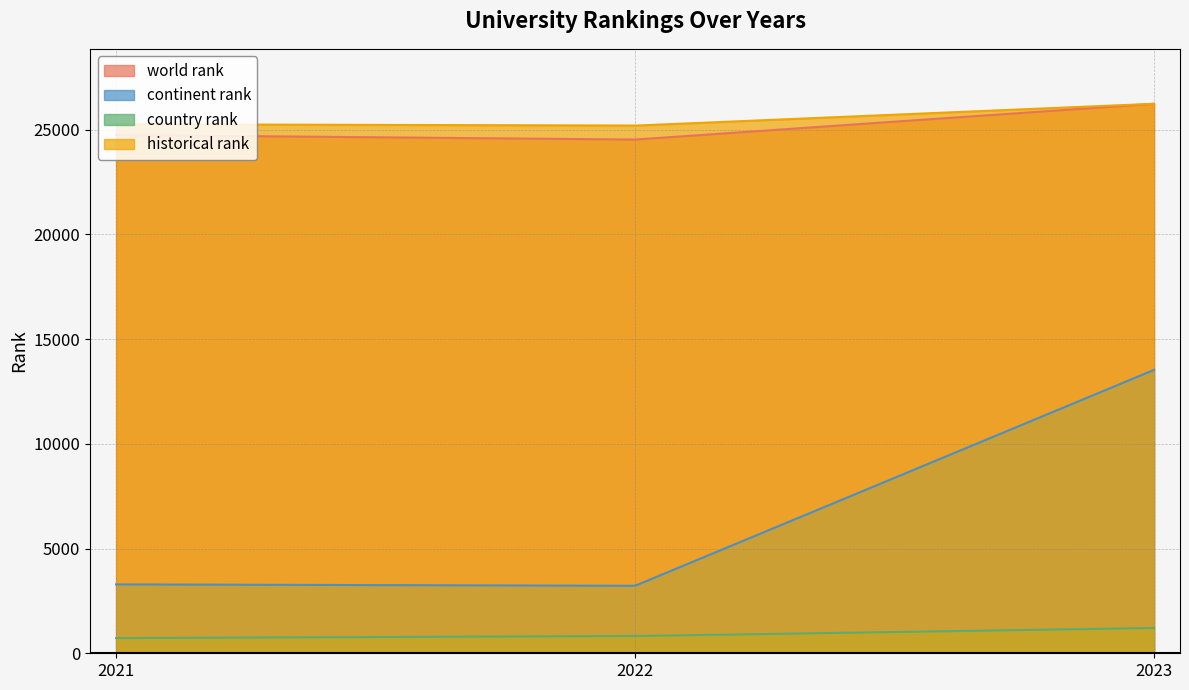

Between 2022 and 2023, which is larger?

2023